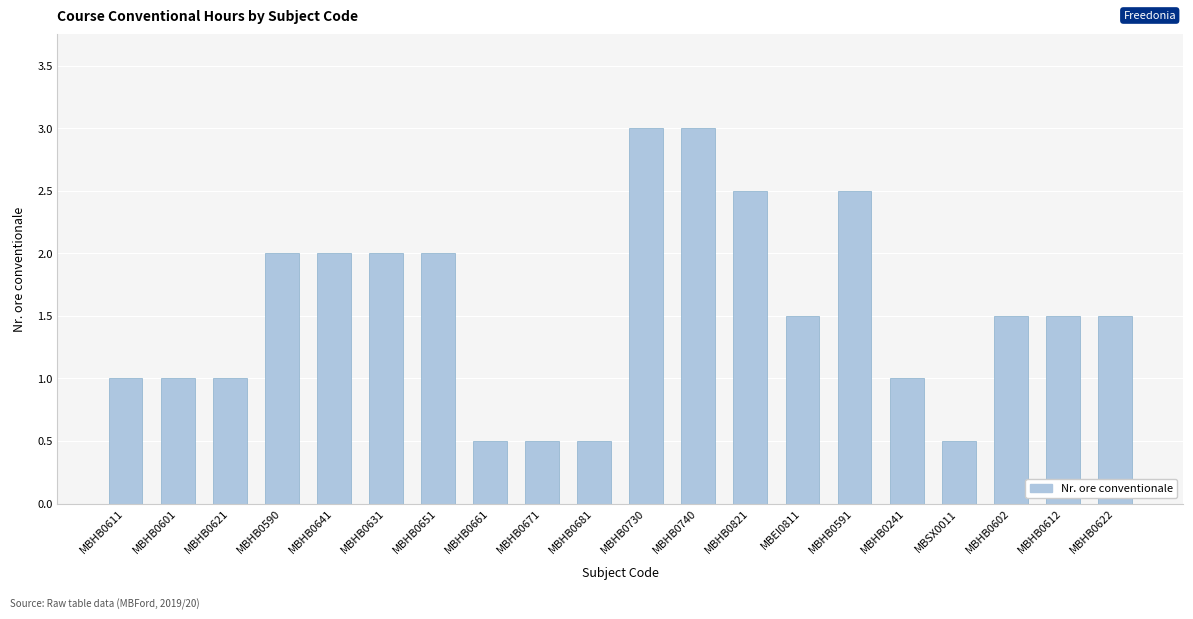

Count the values in the range 1 to 2.

12